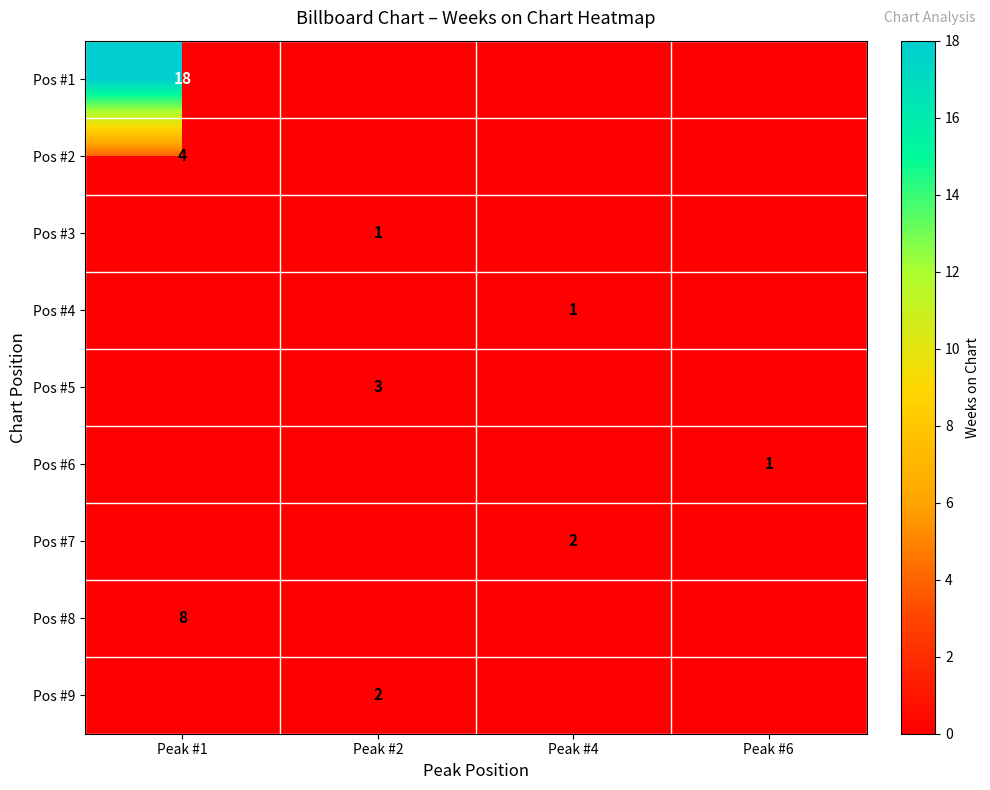

The value of Pos #7 at Peak #4 is 1. True or false?

False